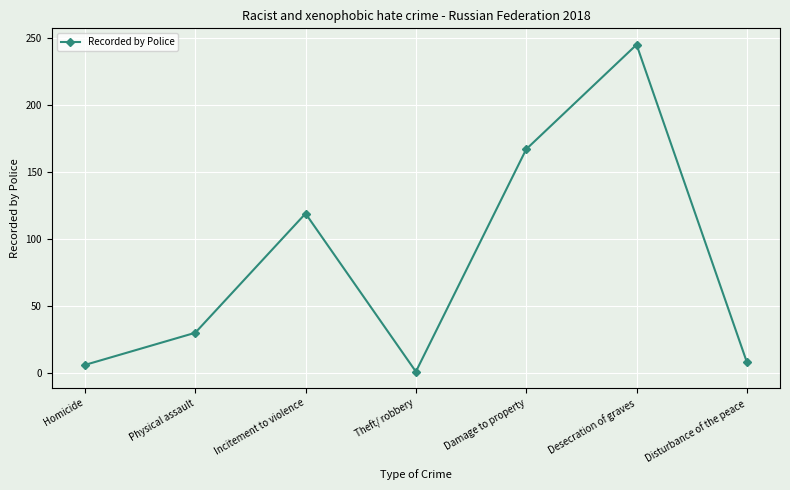

True or false: the data shows 102 at Desecration of graves.

False